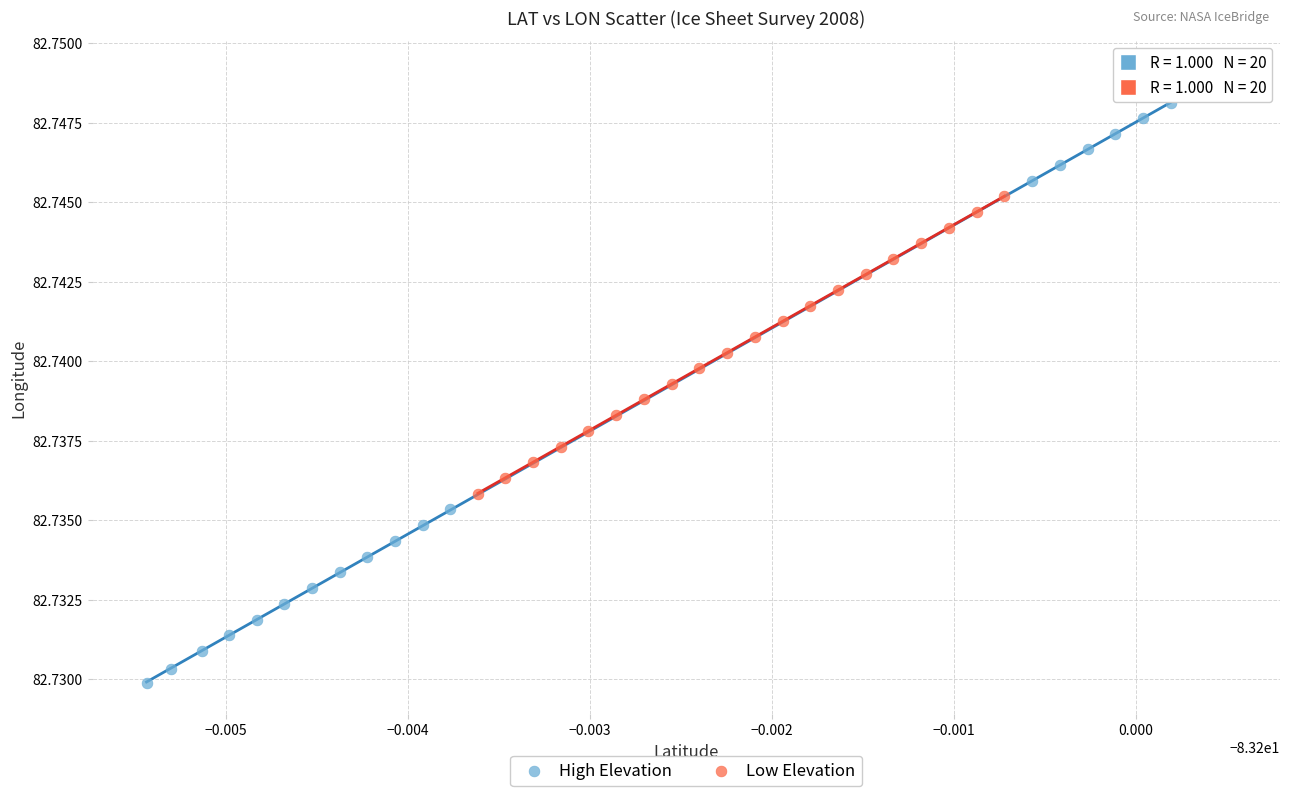

Which series has the largest Y range (max minus min)?

High Elevation